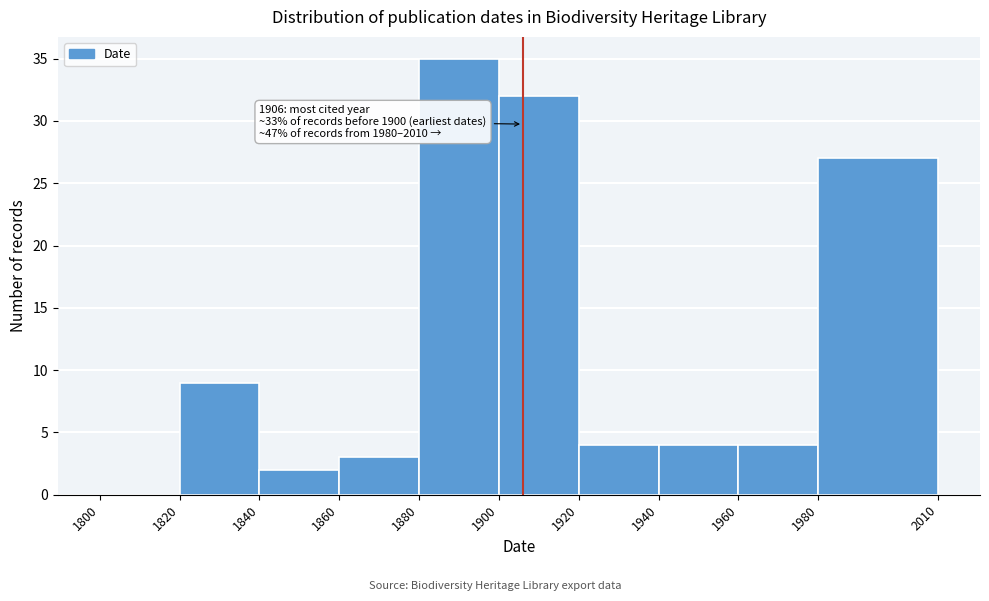

Over which range of the x-axis is the bar tallest?

1880 to 1900